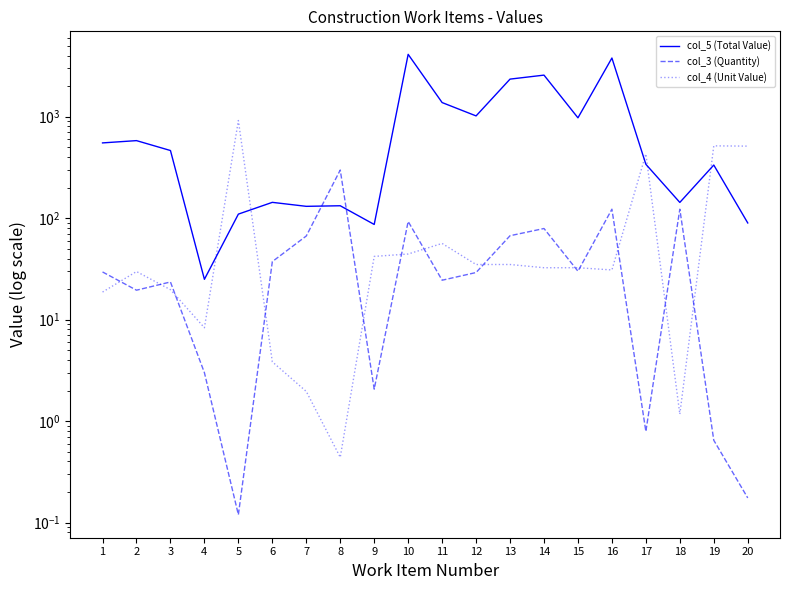

True or false: col_4 (Unit Value) has a value of 512.4 at 20.

True